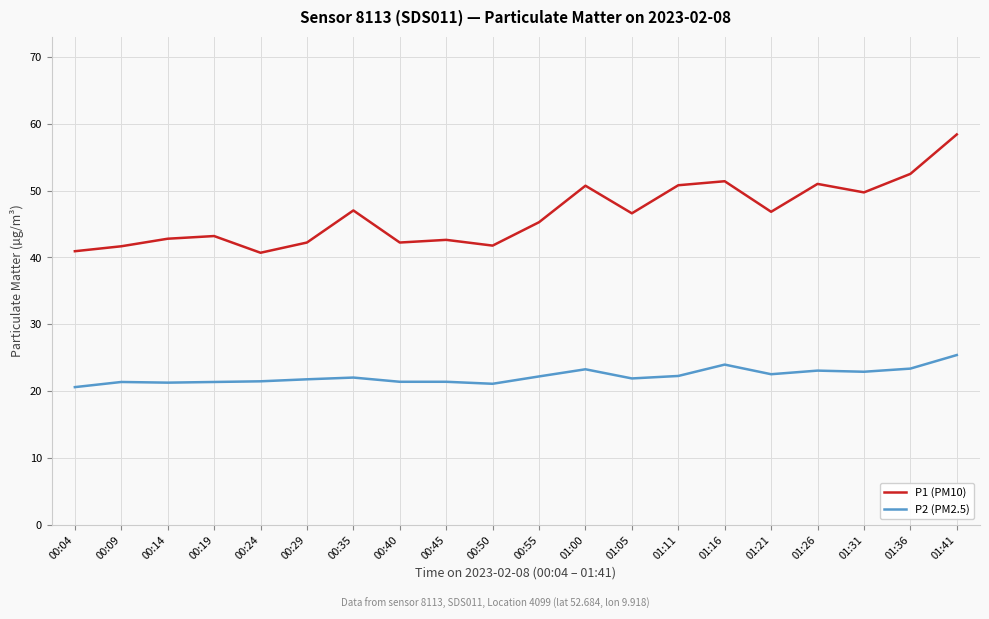

At which label does P1 (PM10) first exceed 46?

00:35